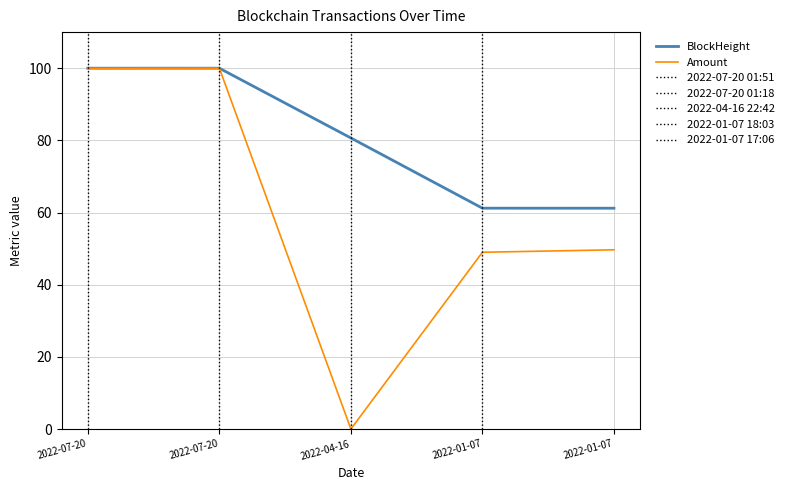

What is the difference between the highest and lowest values at 2022-01-07?

12.2